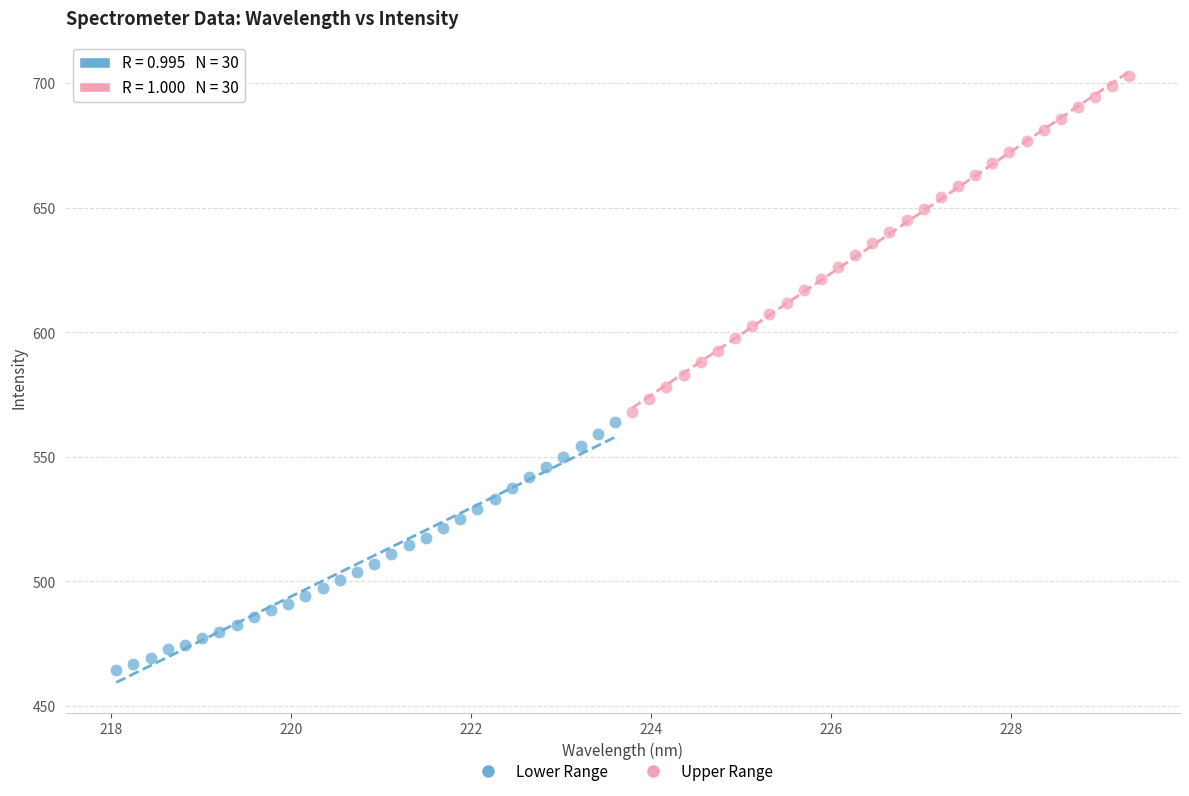

Which series reaches the minimum Y coordinate?

Lower Range